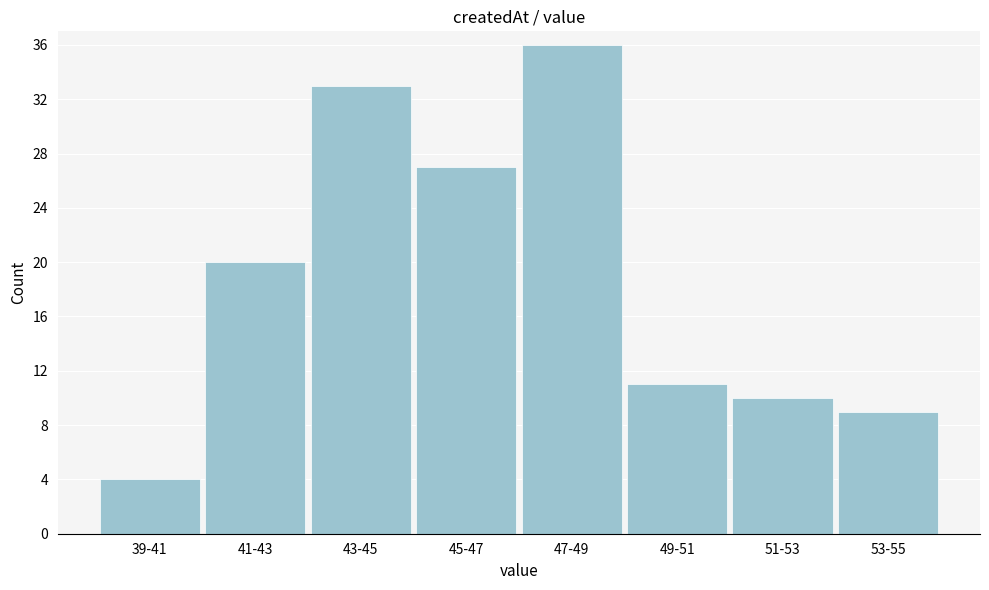

Reading left to right, what are all the values shown in this chart?

4	20	33	27	36	11	10	9